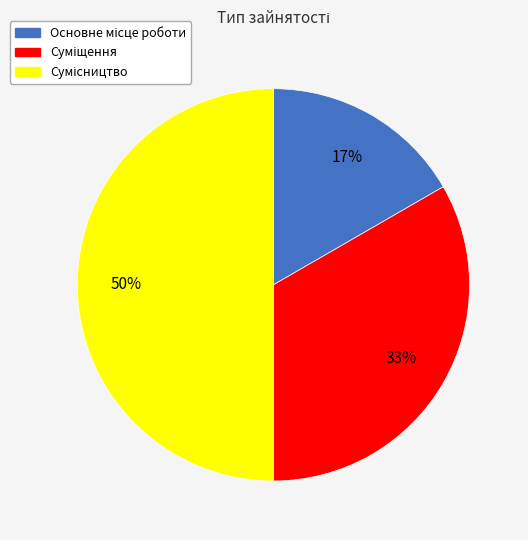

To the nearest percent, what is the difference between the largest and smallest slice percentages?

33%